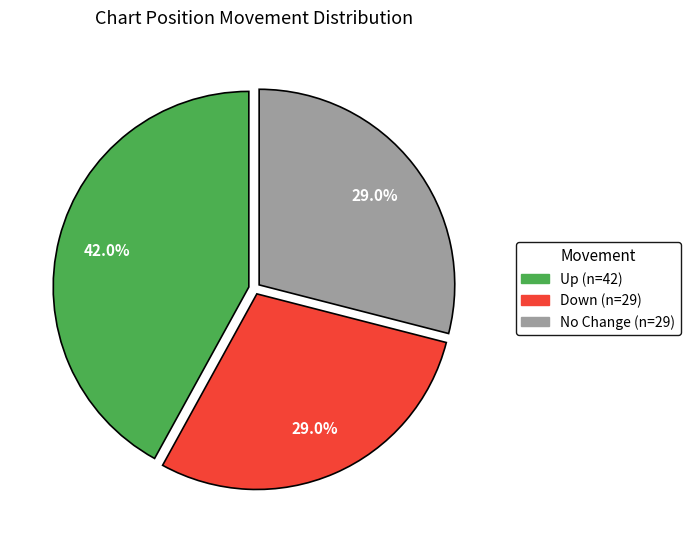

How many segments does this pie chart have?

3